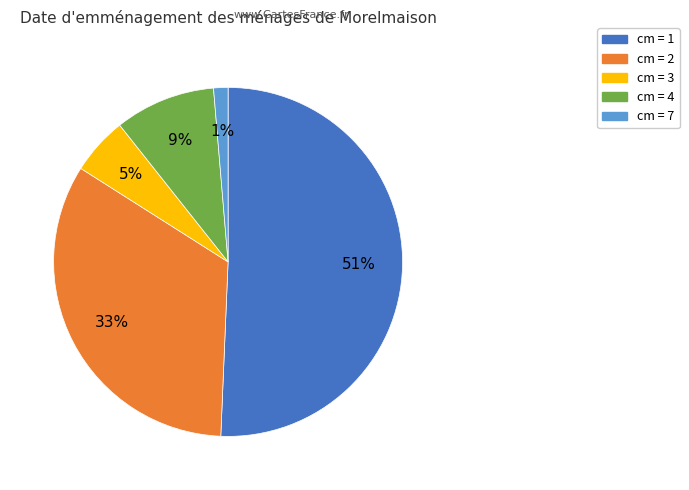

How many segments does this pie chart have?

5